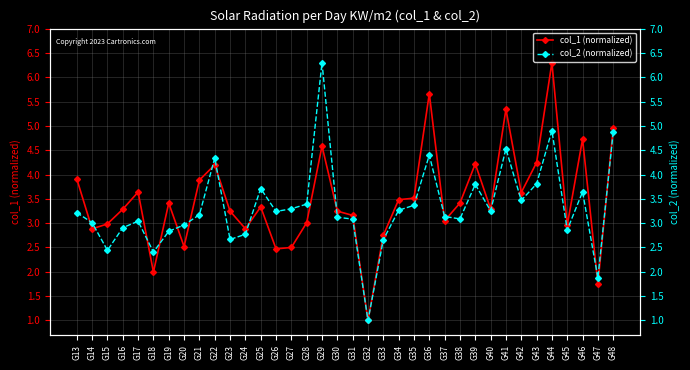

The col_1 (normalized) series shows 0.7 at G32. True or false?

False